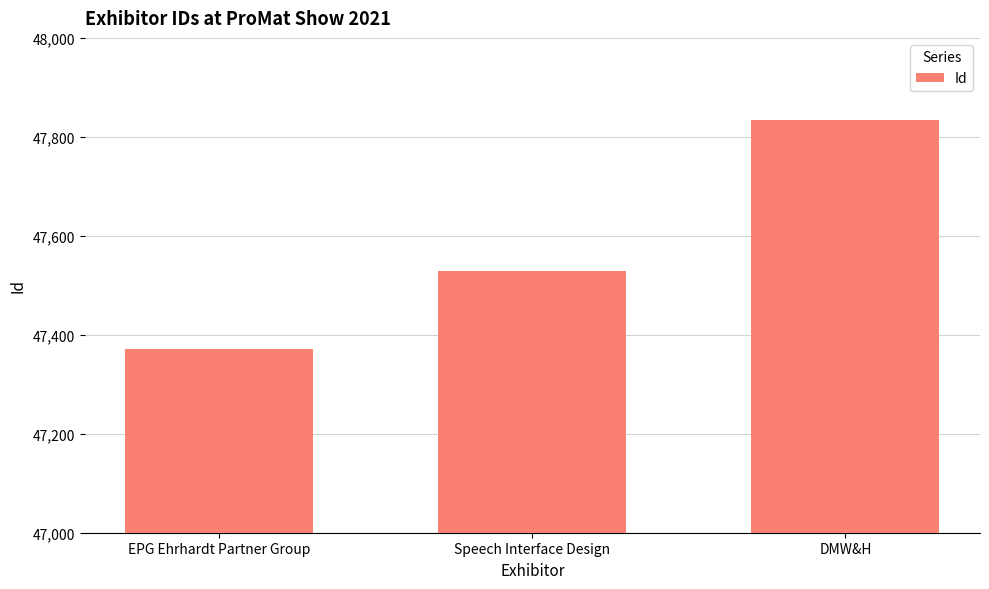

How many distinct data groups are displayed?

1